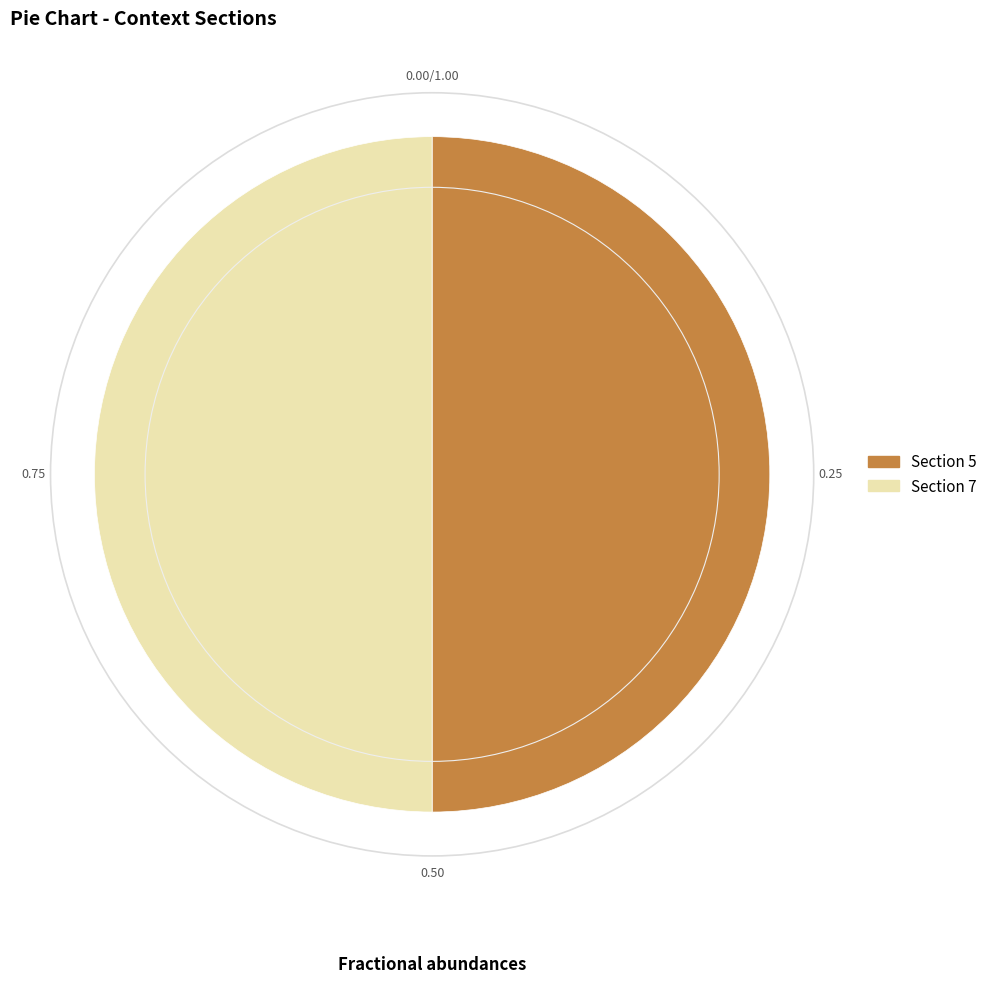

How many slices are in this pie chart?

2